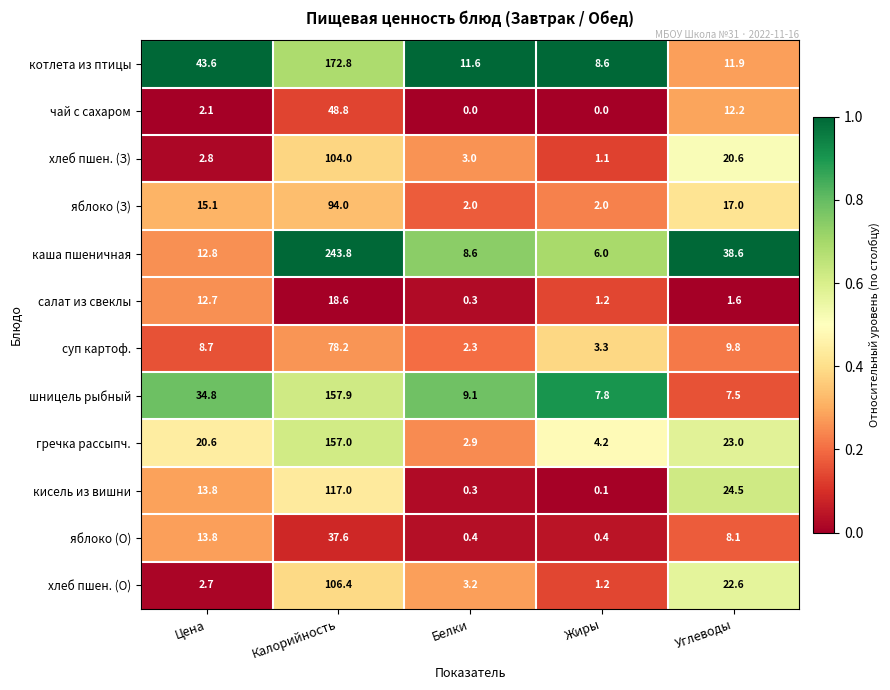

What is the difference between the котлета из птицы values at Калорийность and Белки?

161.2